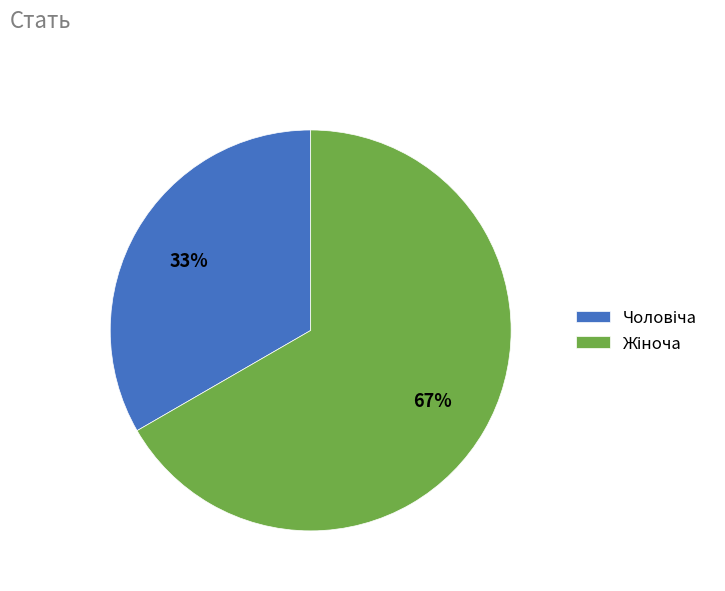

To the nearest percent, what is the average slice percentage?

50%